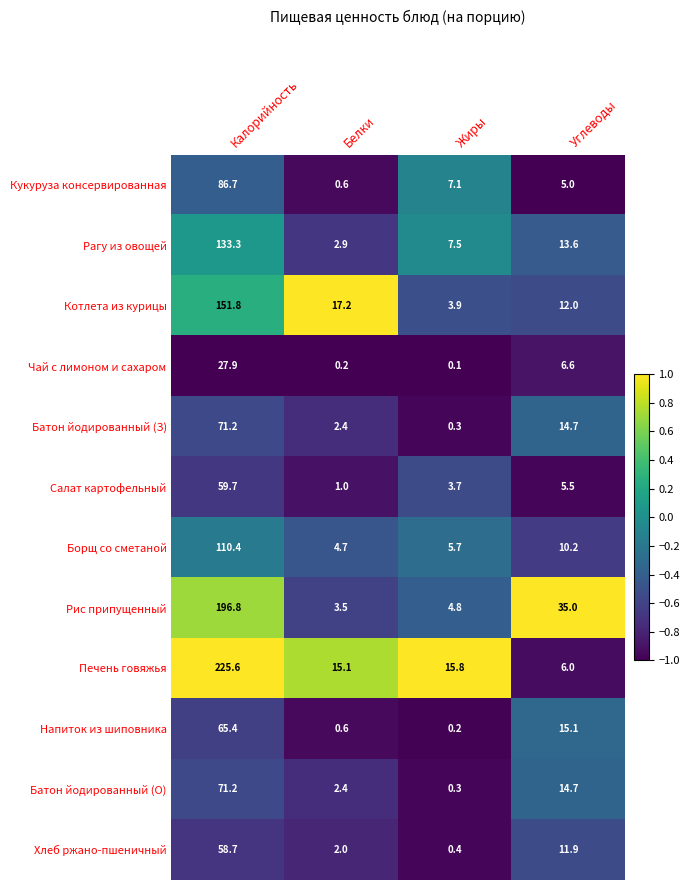

How many data points does each series have?

4